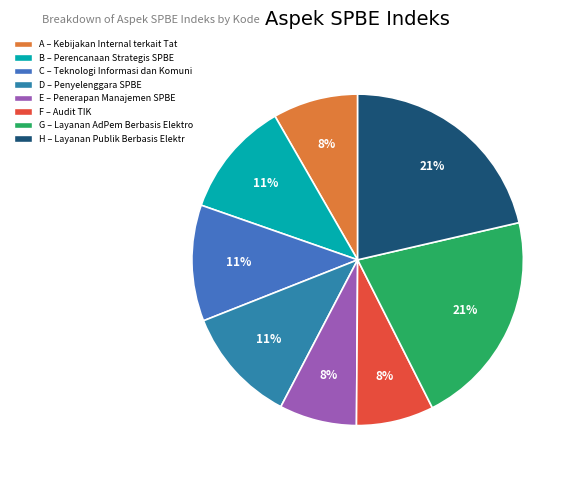

Count the number of slices in the pie.

8